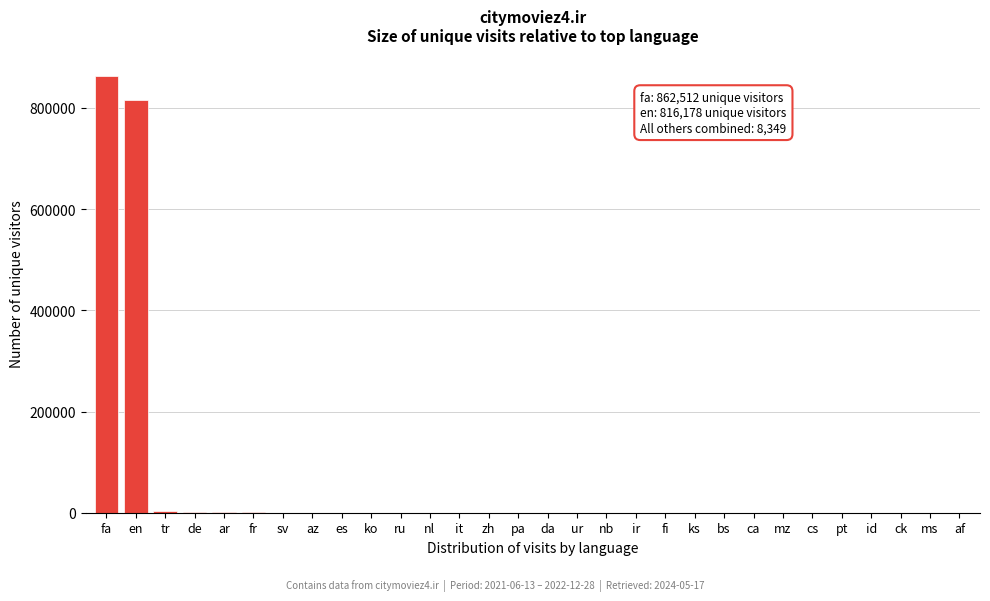

Which category has the highest value across all series?

fa